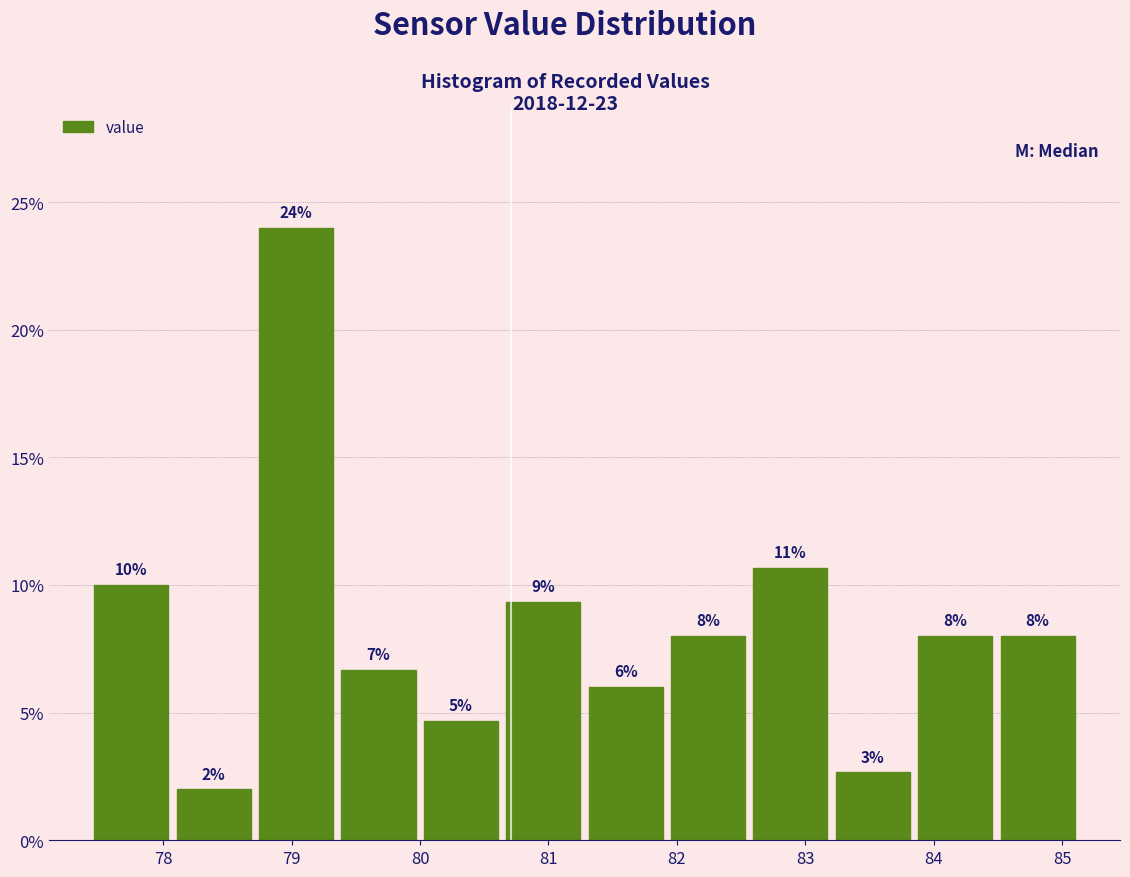

Over which range of the x-axis is the bar tallest?

78.7 to 79.4